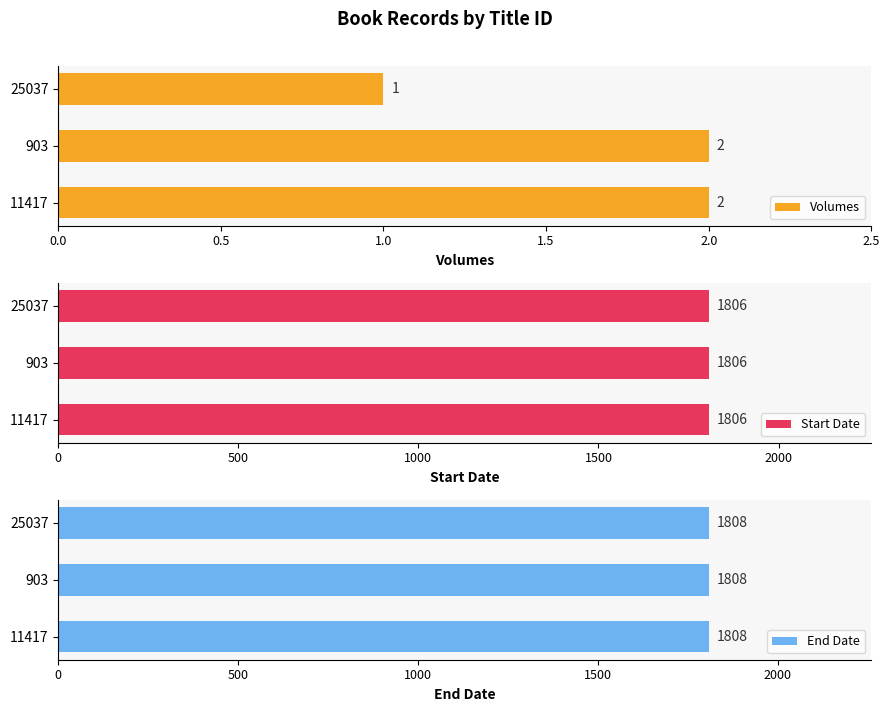

Which series has the largest range (max minus min)?

Volumes